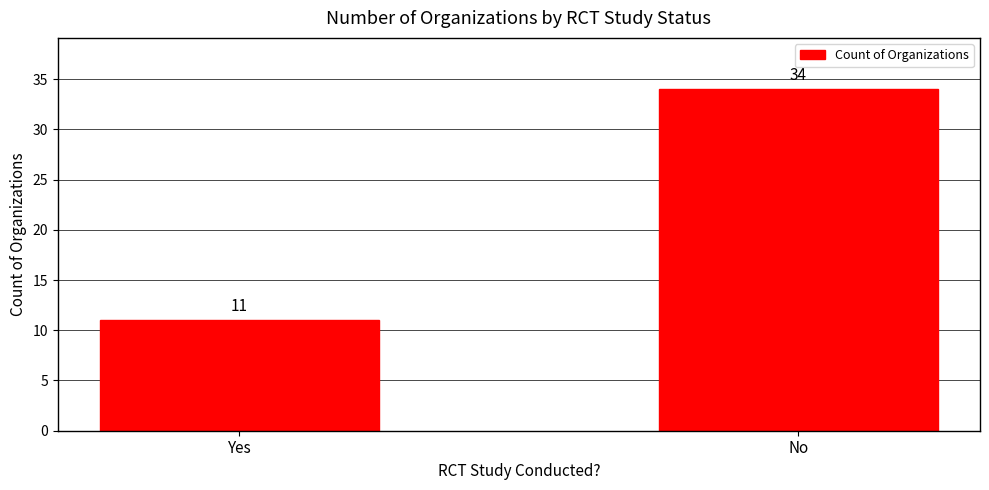

At which label is the value closest to 22?

Yes